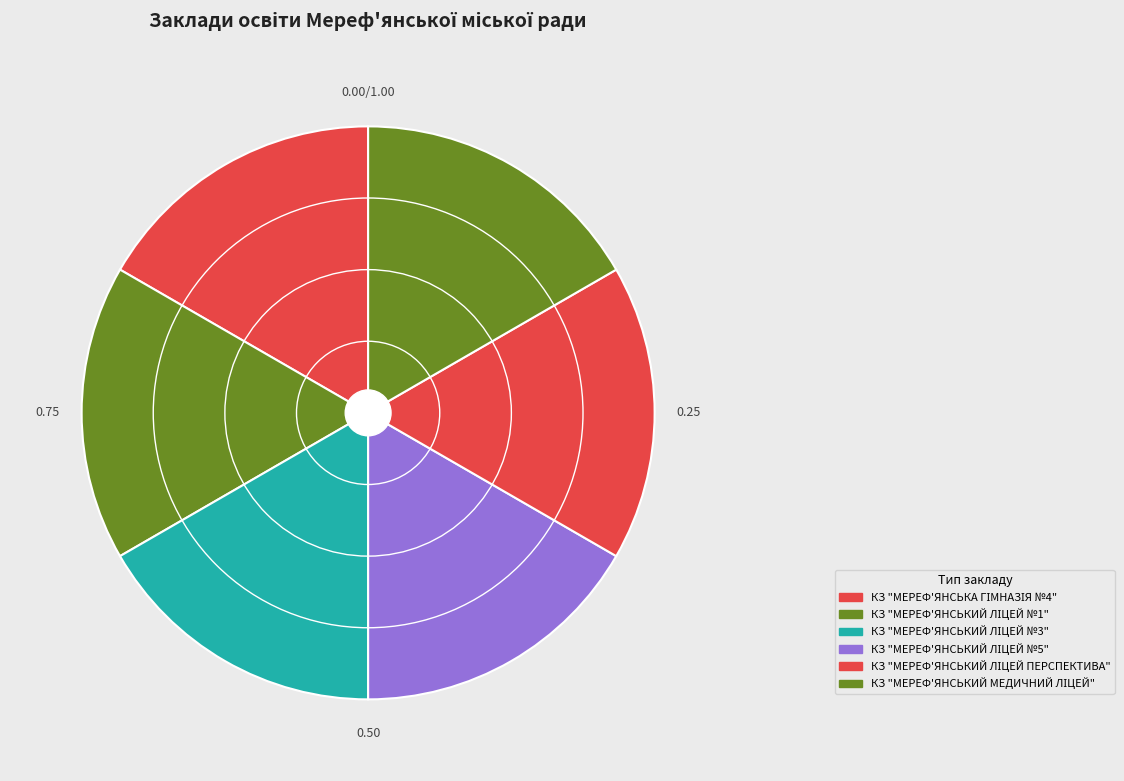

How many slices are in this pie chart?

6